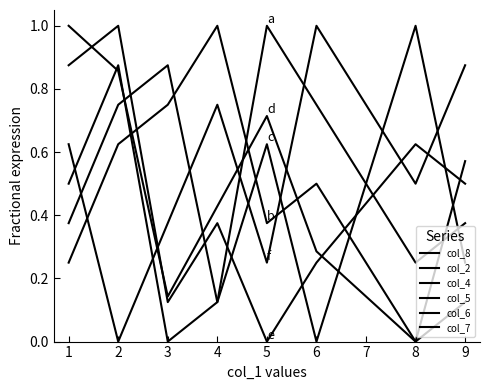

Is this an area chart (filled region under the line)?

No